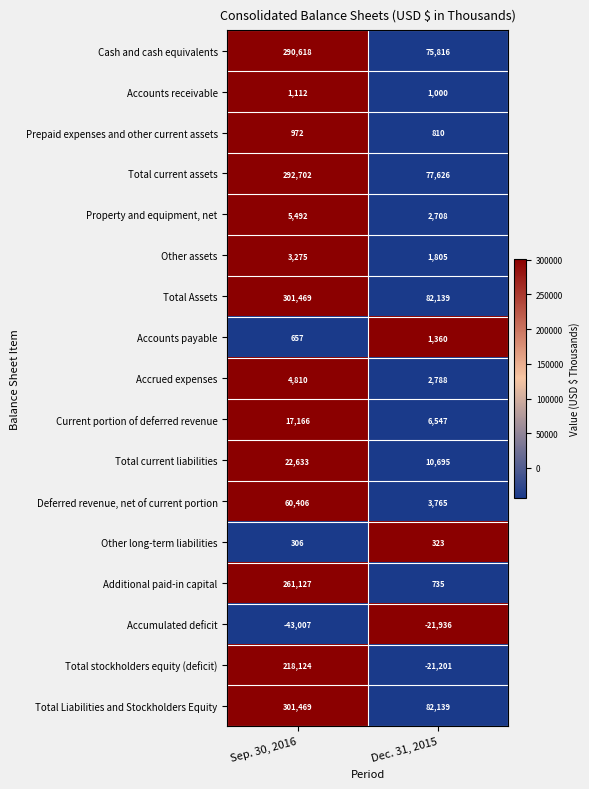

Rank the categories by Additional paid-in capital value from lowest to highest.

Dec. 31, 2015, Sep. 30, 2016